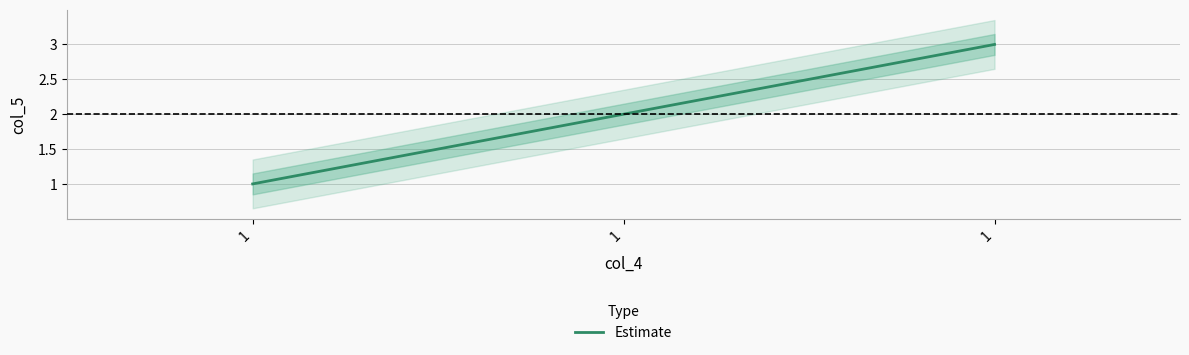

Count the number of values greater than 2.

1